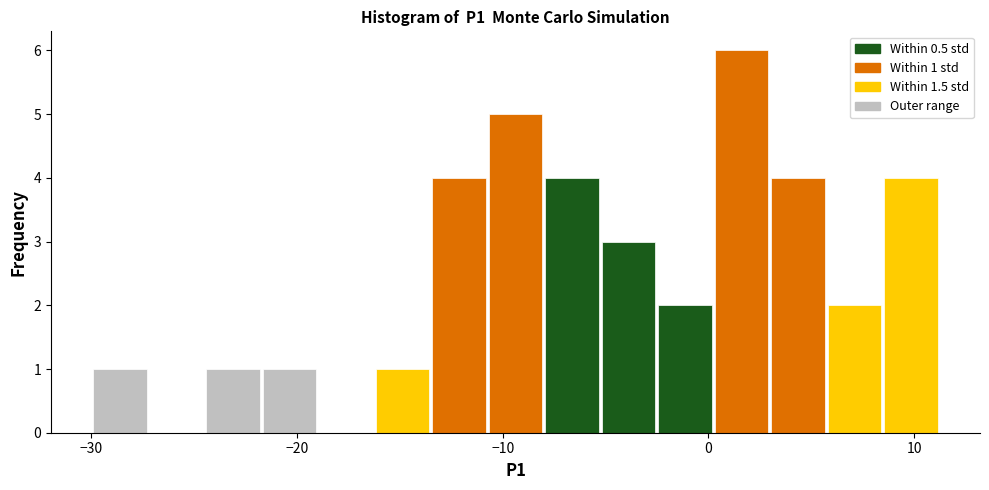

Around what value on the x-axis is the tallest bar? Give the approximate position of its centre, as read against the axis.

2